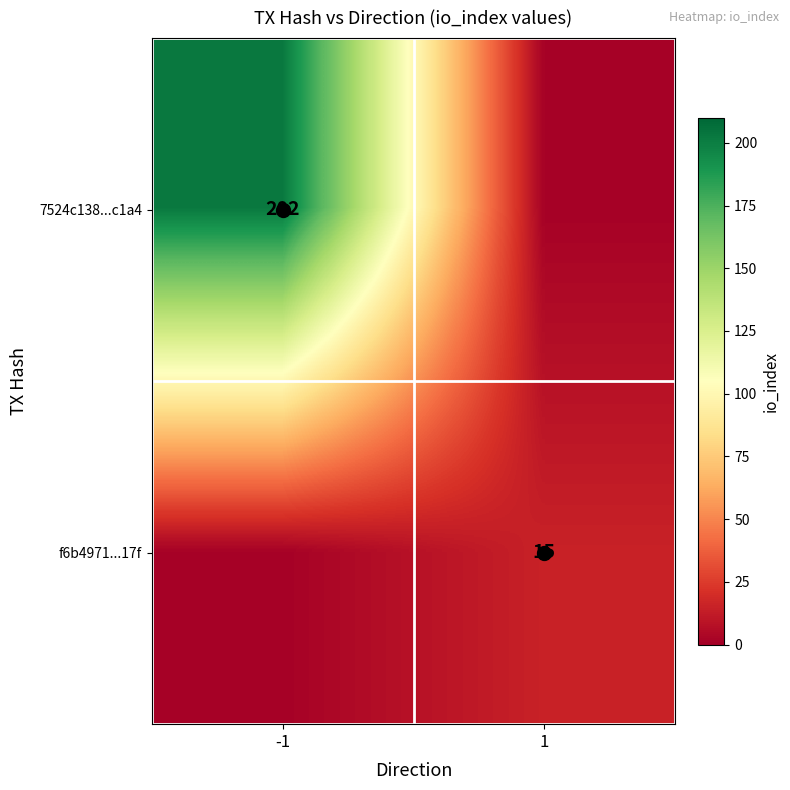

At which label is f6b4971...17f closest to 8?

-1